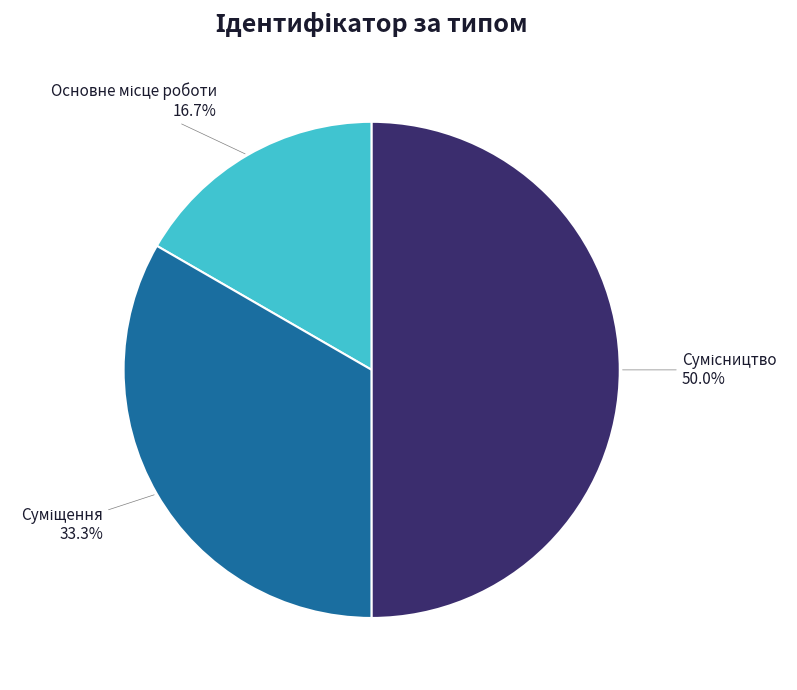

To the nearest percent, what portion does Сумісництво represent?

50%